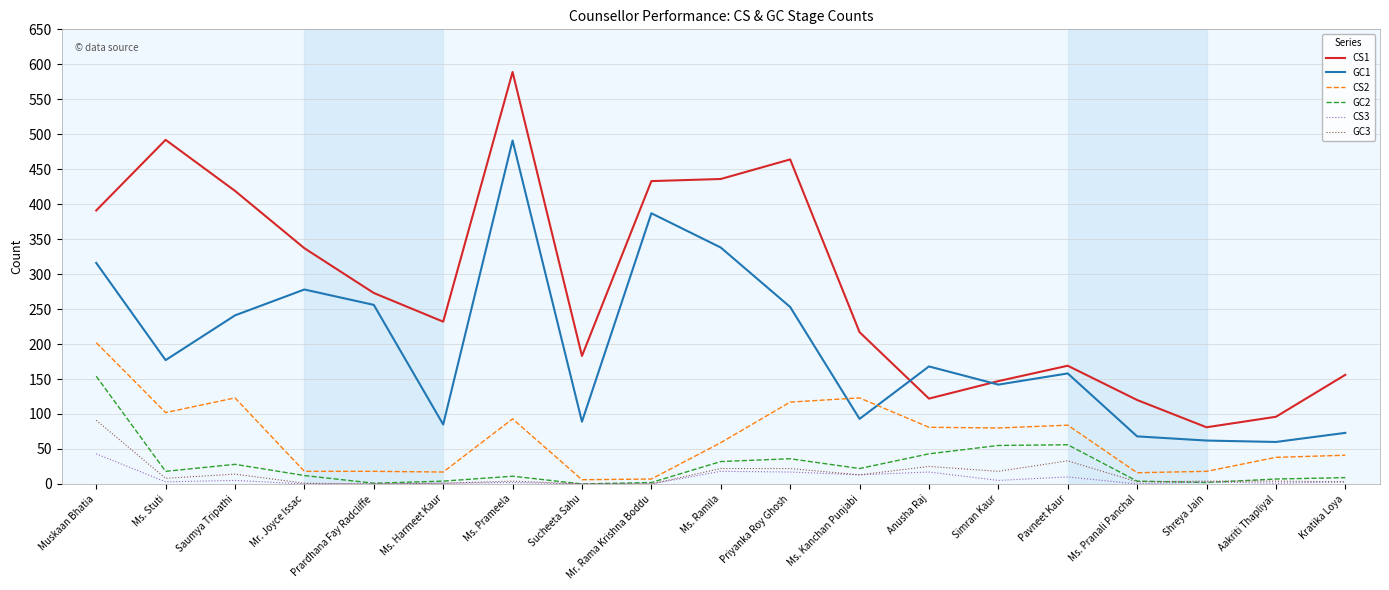

Is it true that CS1 equals 81 at Shreya Jain?

True